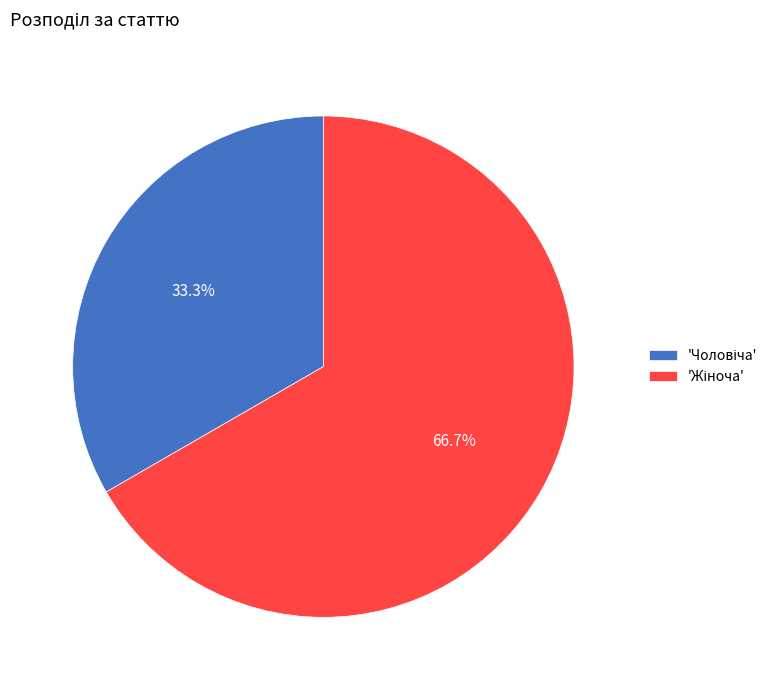

Is there any slice that represents more than half of the pie?

Yes